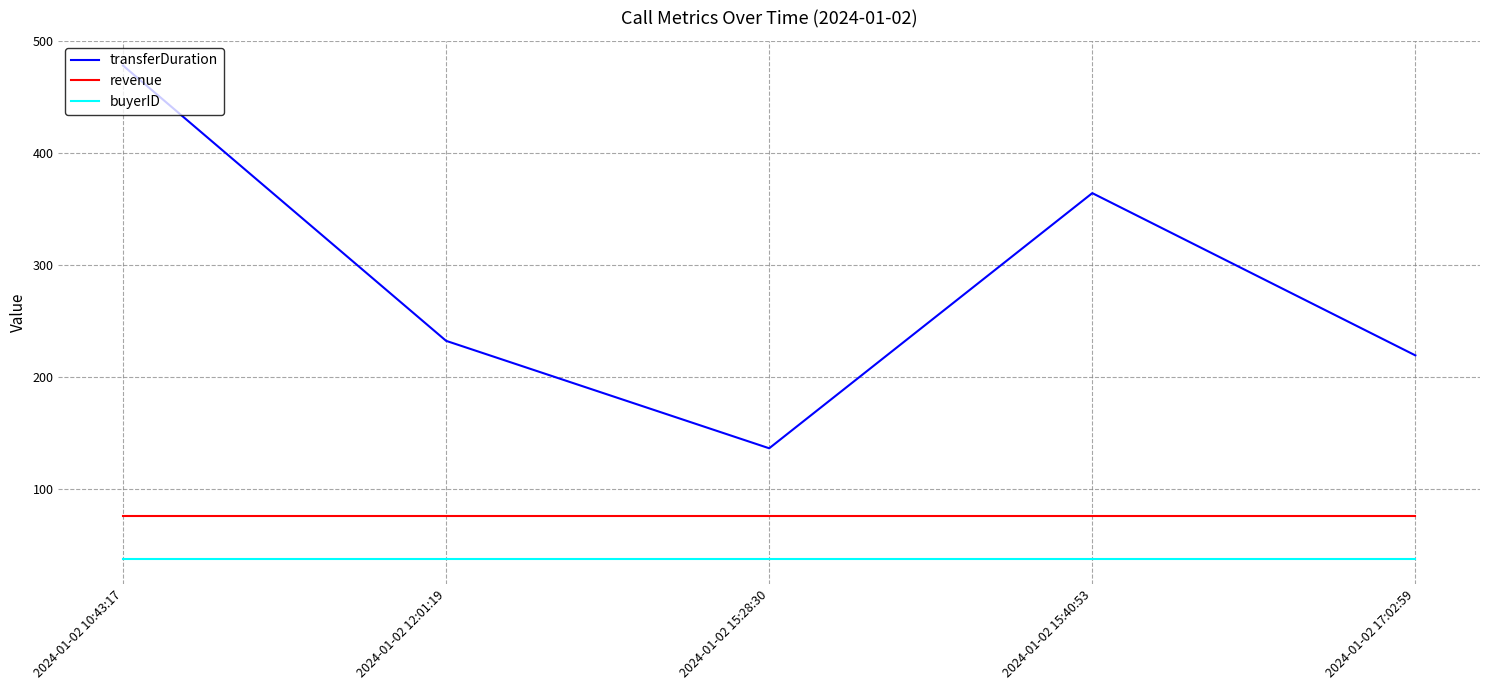

List the series in order of their overall mean, lowest first.

buyerID, revenue, transferDuration